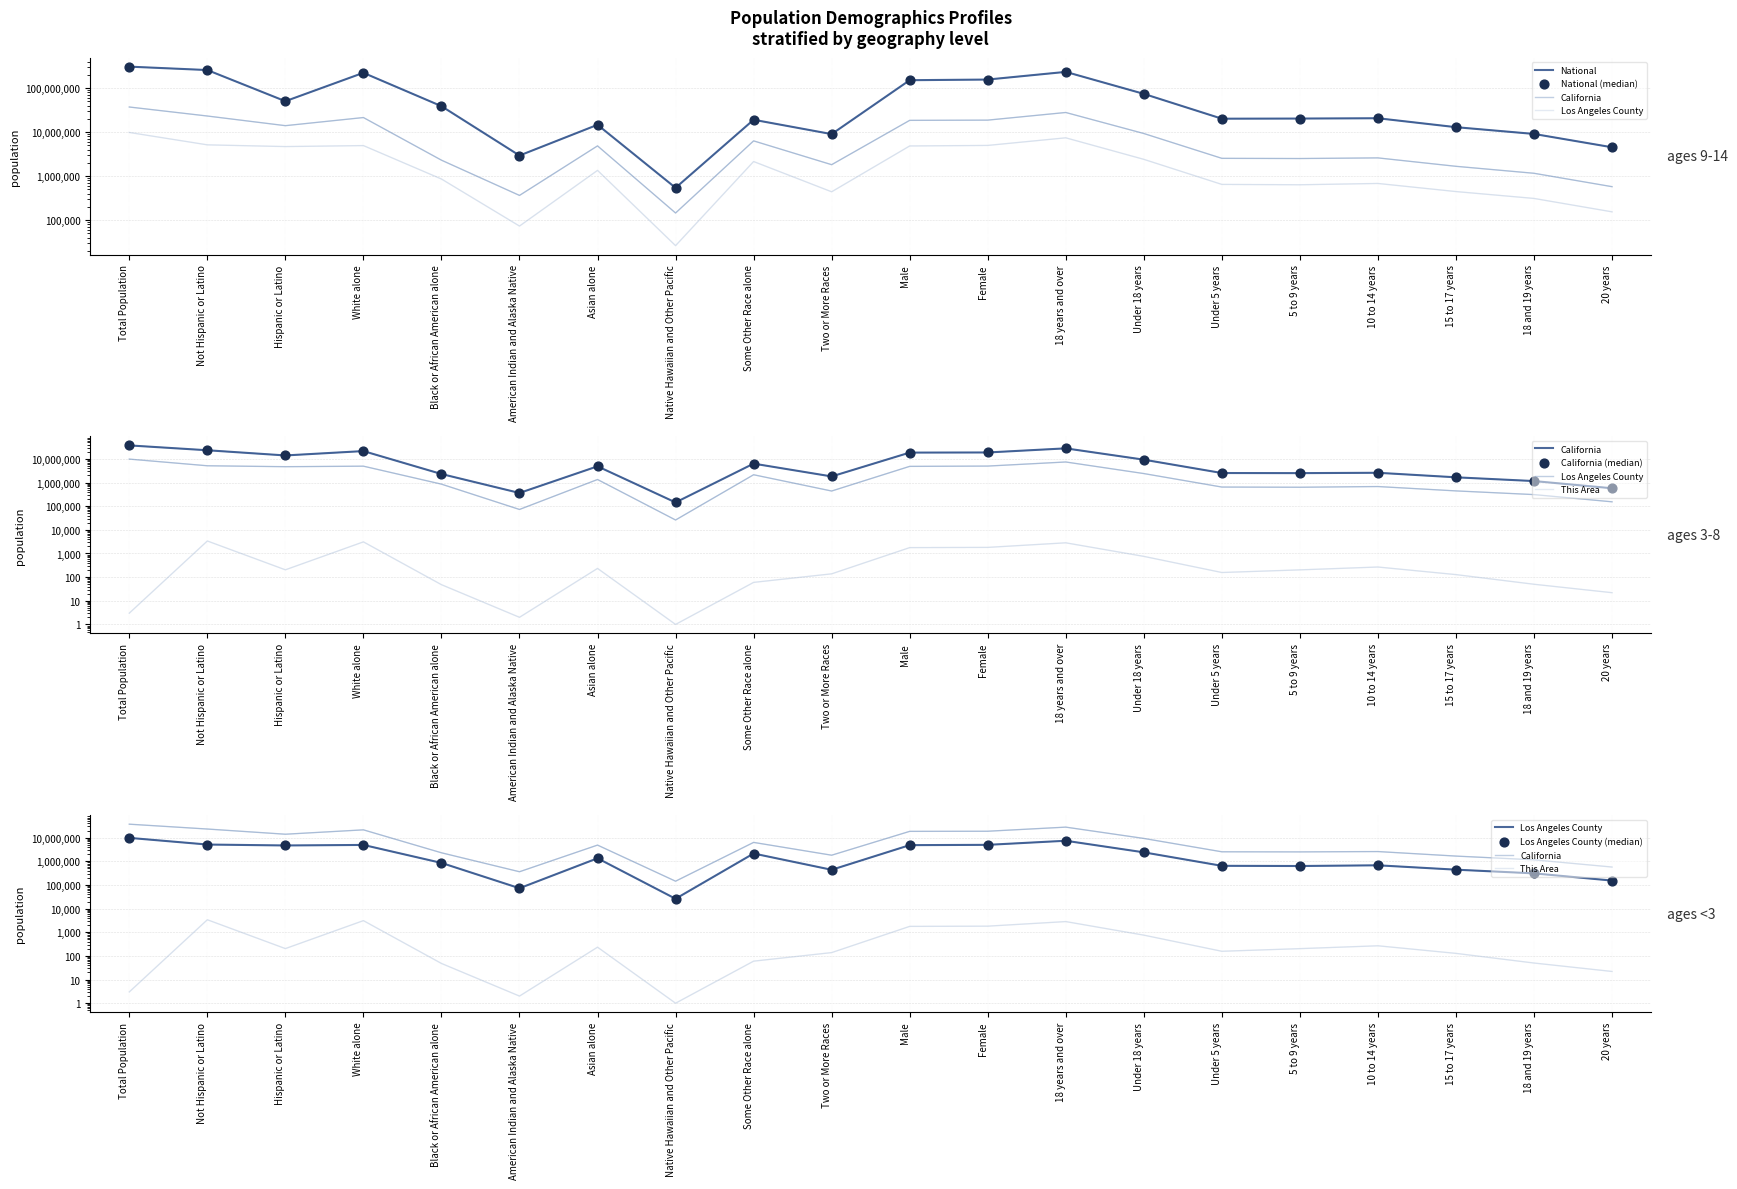

At how many categories does at least one series exceed 29782580?

9